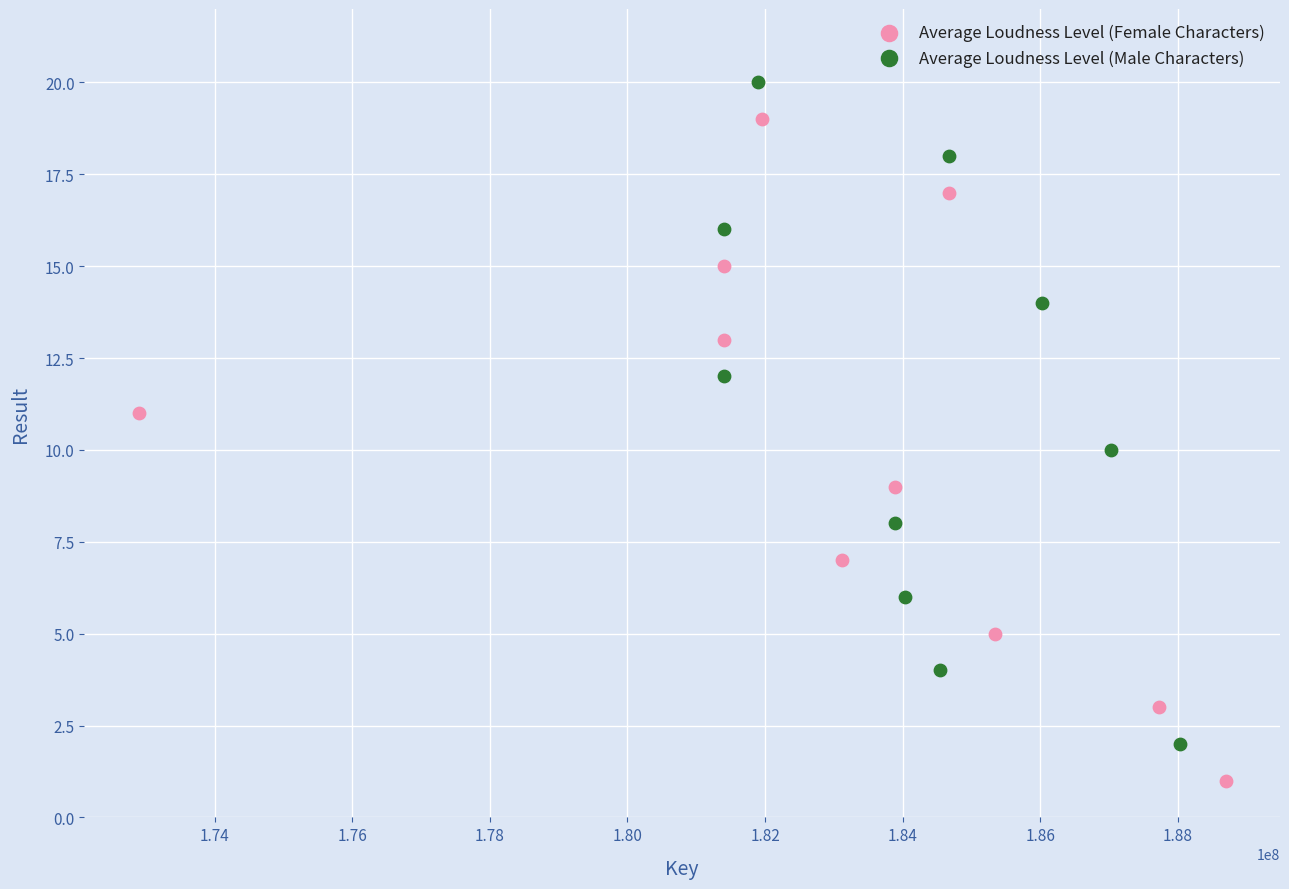

Which series contains the highest Y value?

Average Loudness Level (Male Characters)